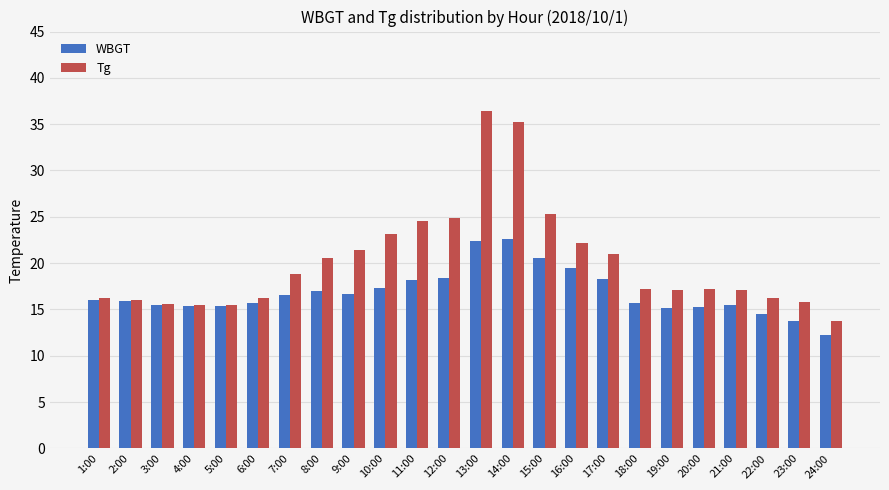

Which series changed the most between 9:00 and 13:00?

Tg